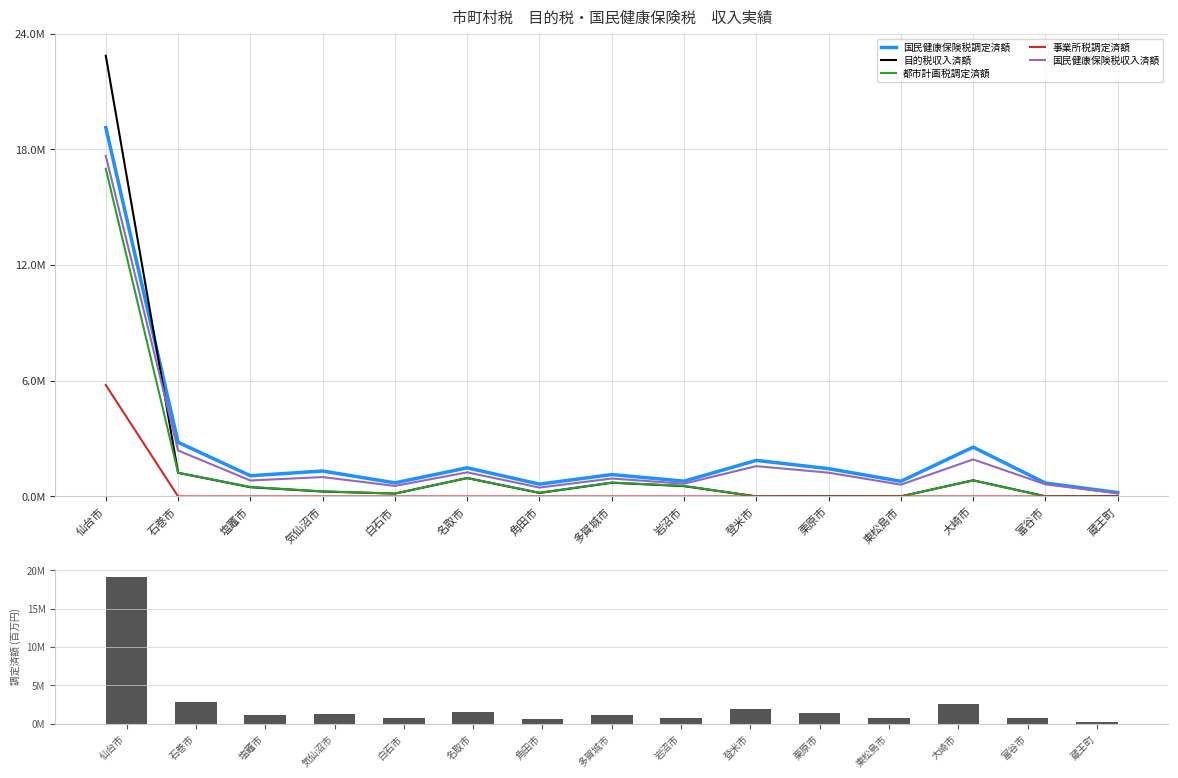

What is the highest value of the 事業所税調定済額 series?

5784434.0